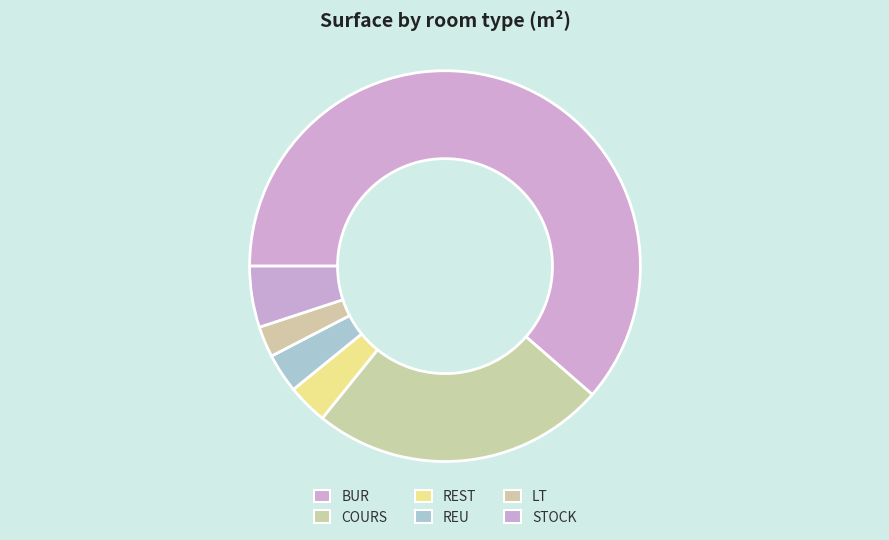

Which has a higher value, STOCK or REST?

STOCK